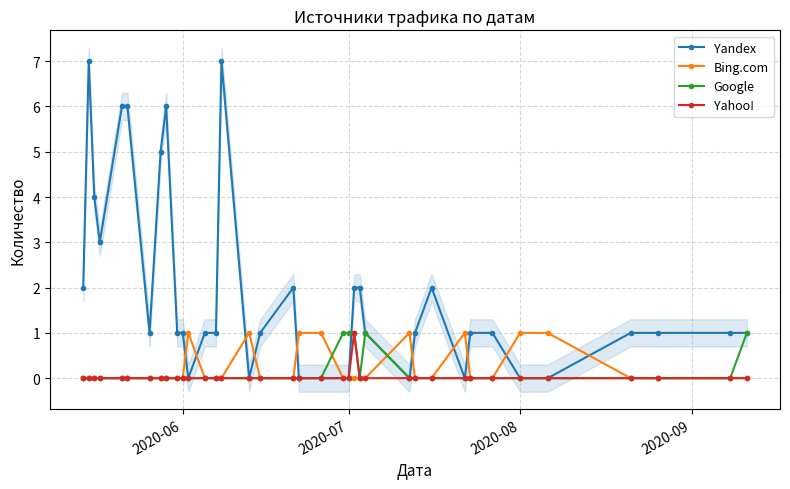

Is this an area chart (filled region under the line)?

No